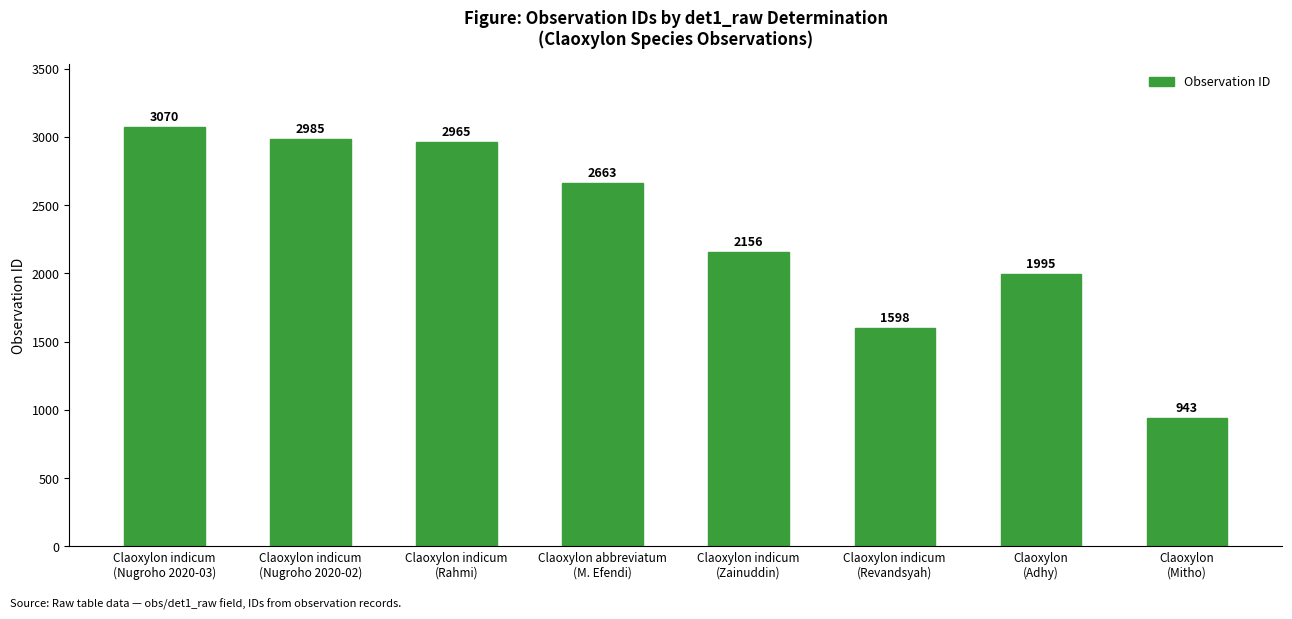

Read the value at Claoxylon indicum
(Revandsyah), to the nearest 10.

1600